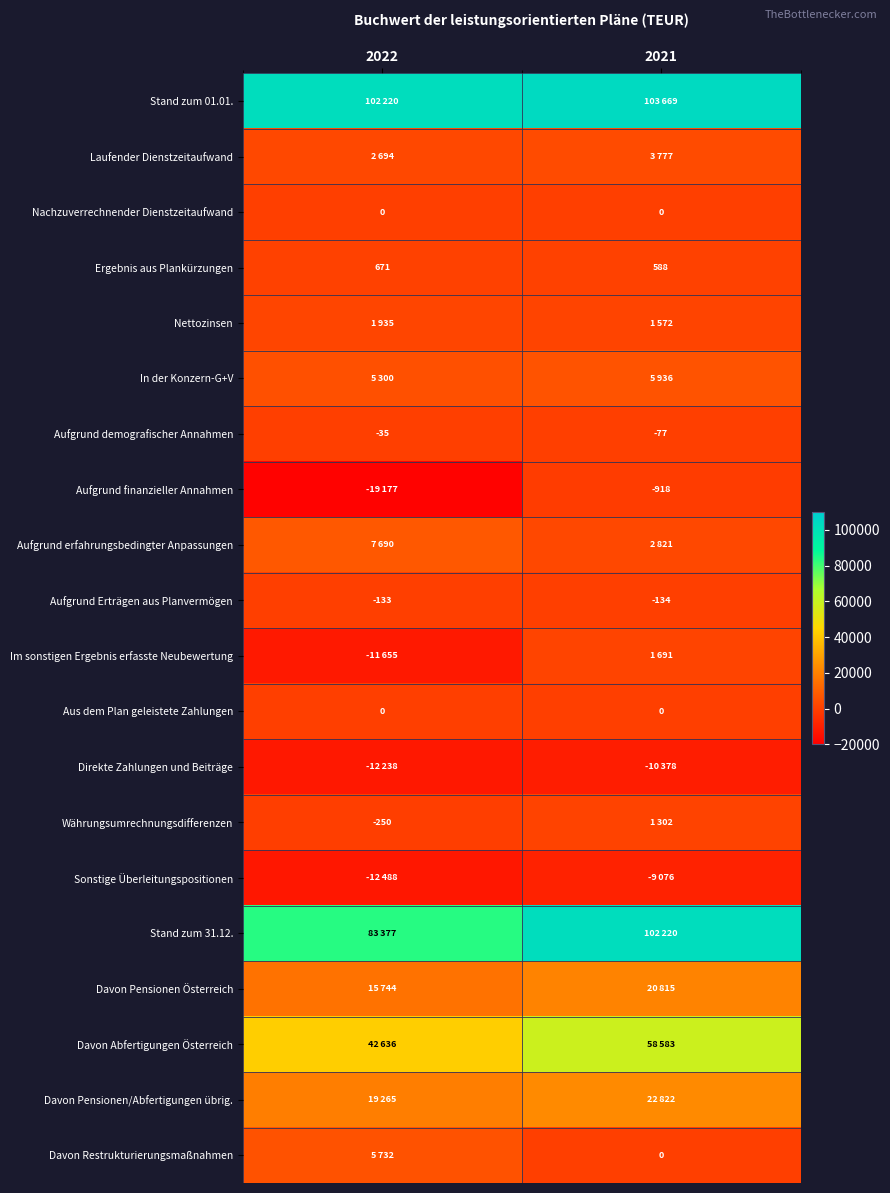

Is it true that Aufgrund finanzieller Annahmen equals -191 at 2021?

False